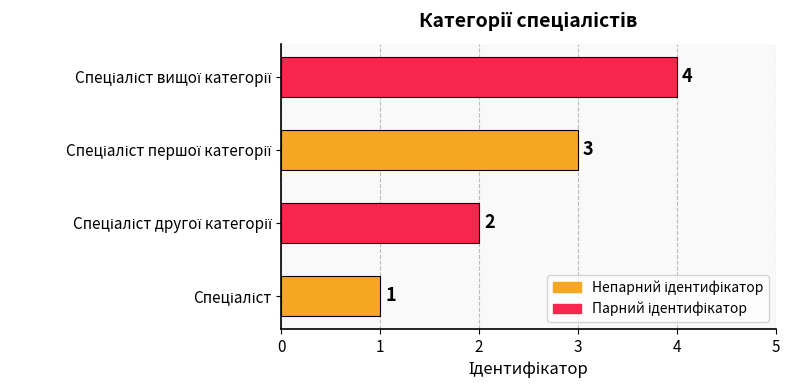

What is the greatest value displayed?

4